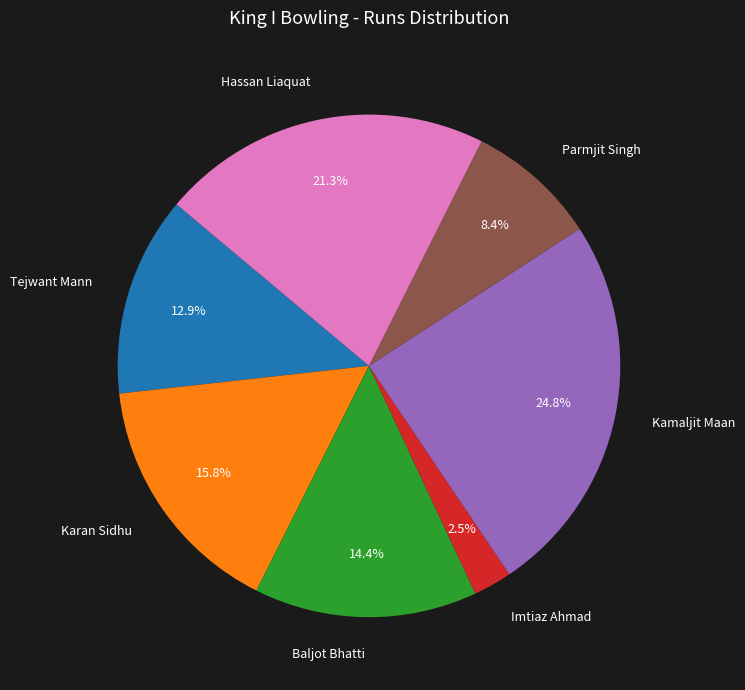

The Tejwant Mann slice represents 13% of the pie. True or false?

True